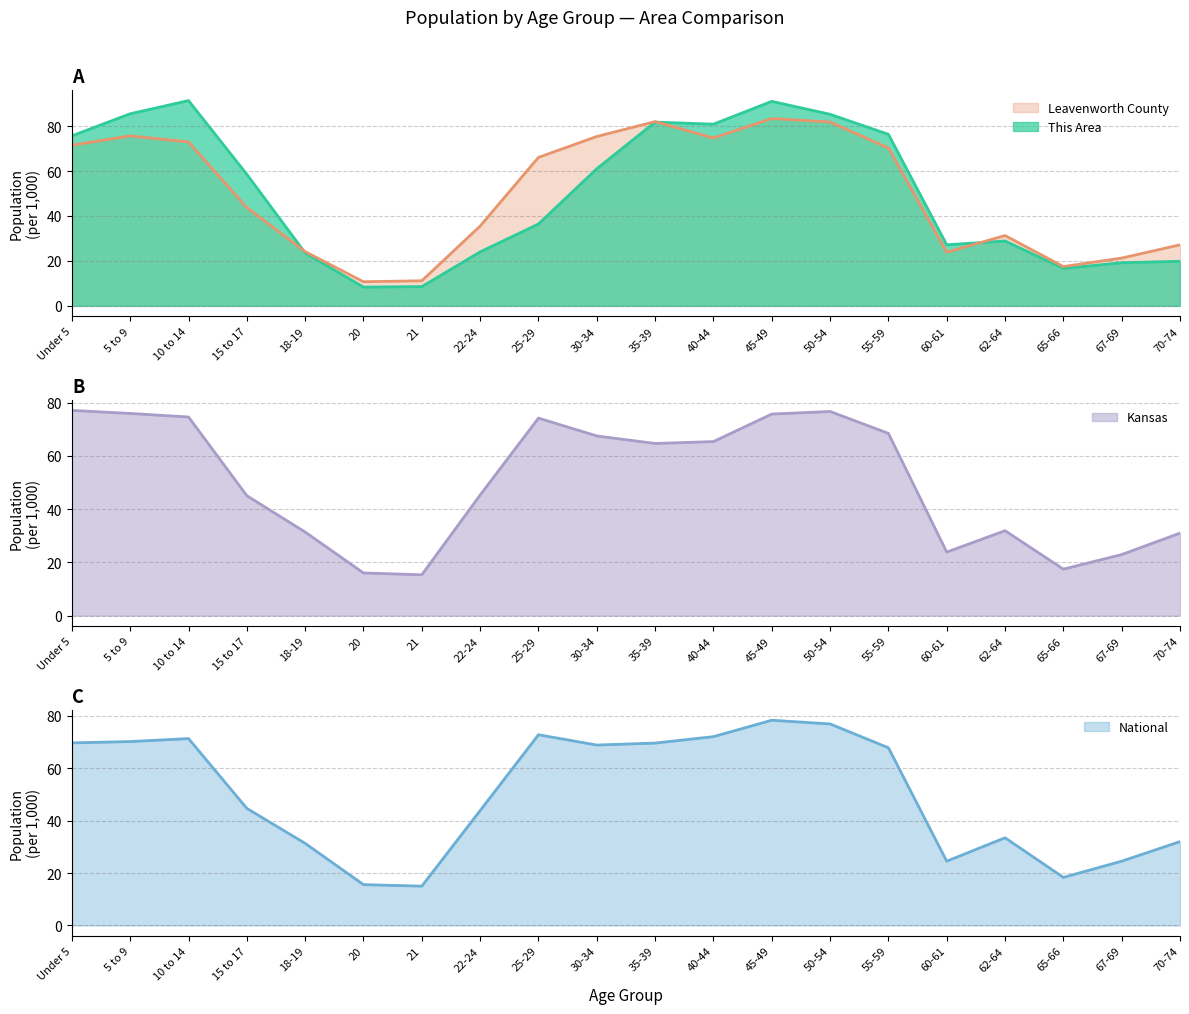

Which has a higher value, 10 to 14 or 18-19?

10 to 14